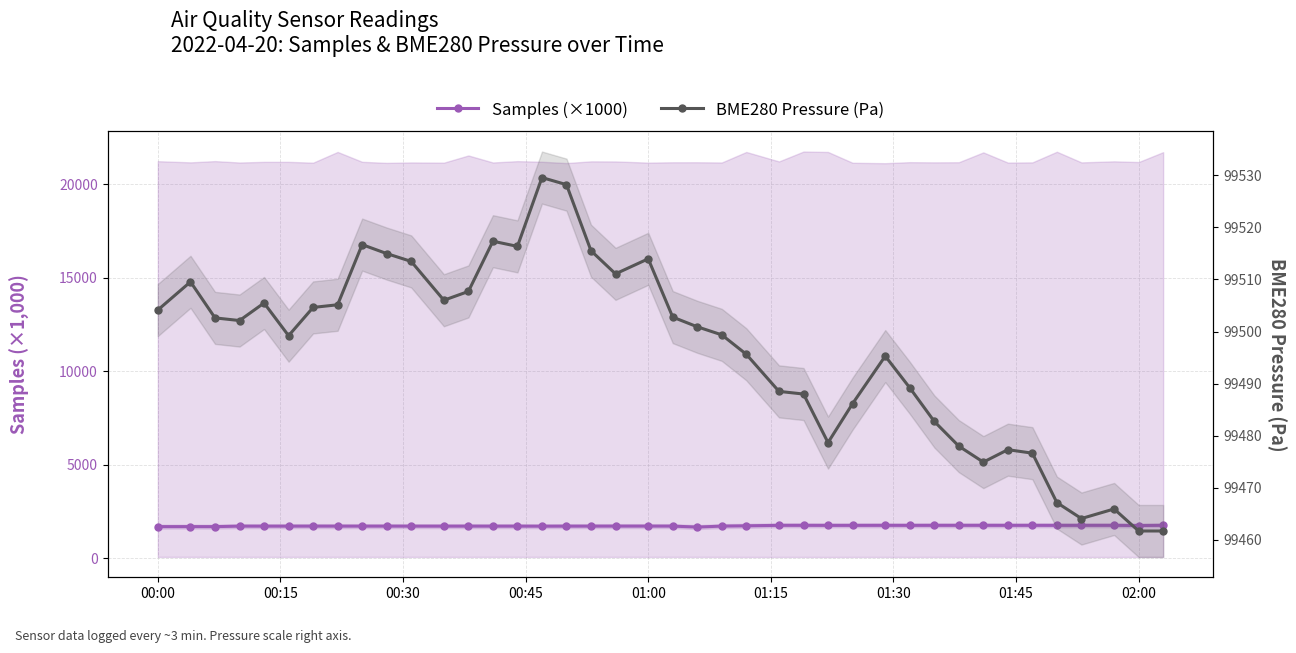

What is the minimum value shown in the chart?

1679.6